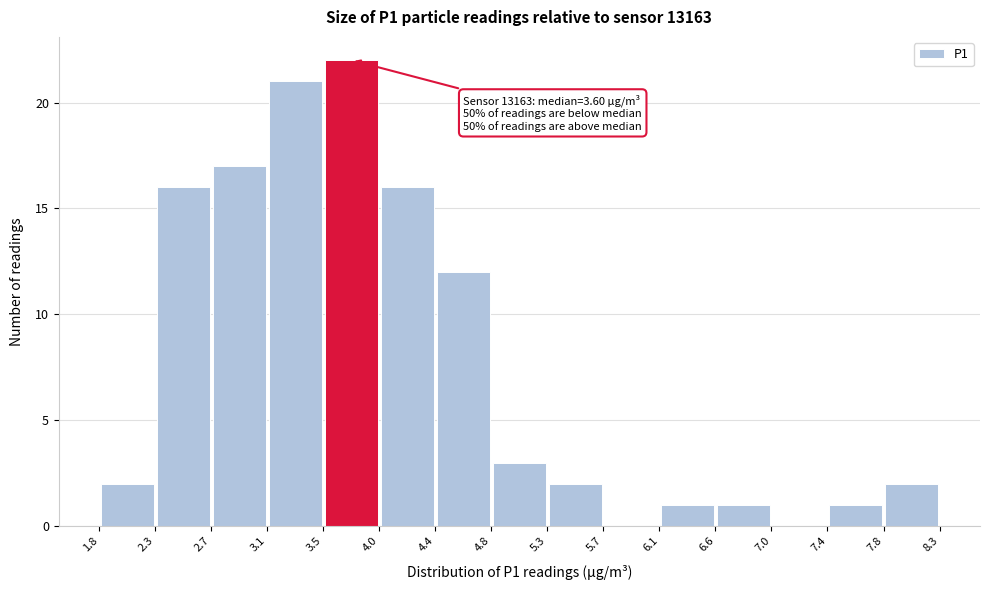

Which range on the x-axis has the tallest bar?

3.5 to 4.0